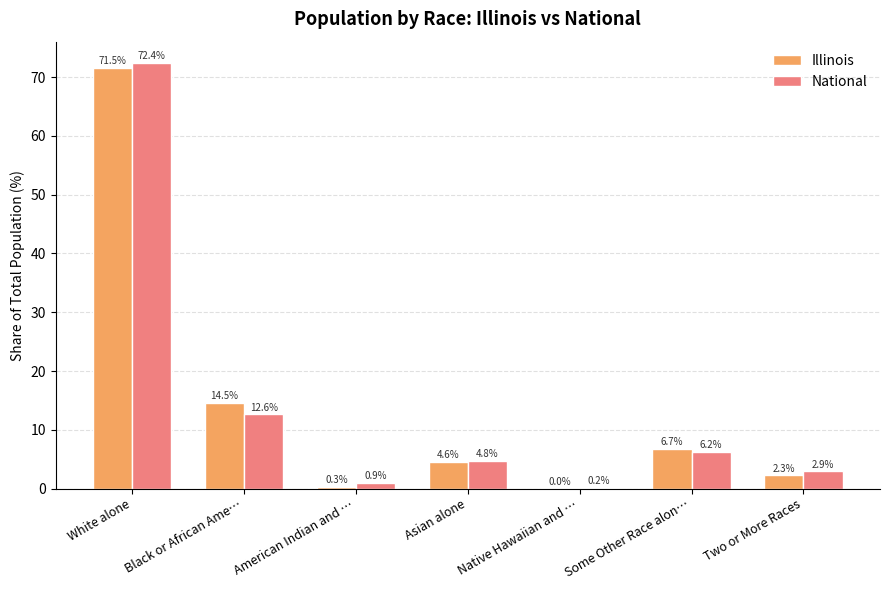

At which category does the chart reach its peak across all series?

White alone